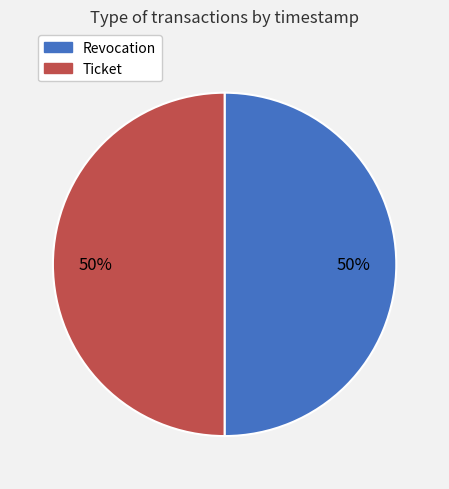

To the nearest percent, what portion does Ticket represent?

50%